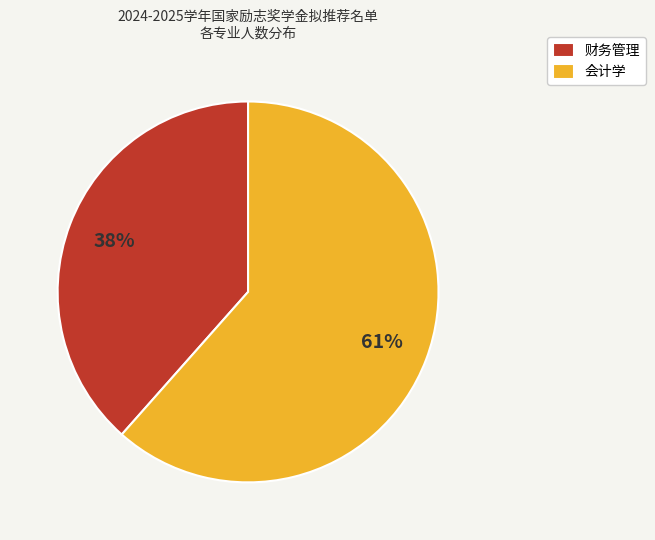

Does any single category account for the majority?

Yes